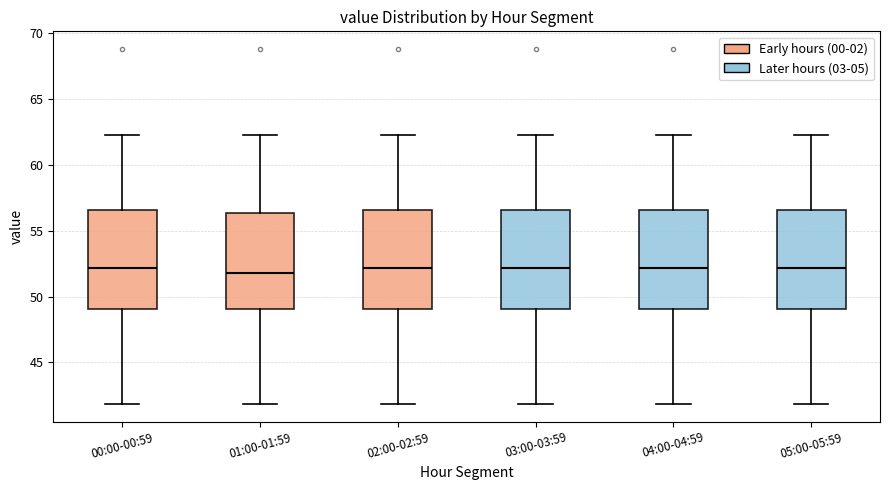

Where does the upper whisker of the box for 04:00-04:59 end on the y-axis? The values are not printed on the chart, so give them approximately, as read against the axis.

62.5